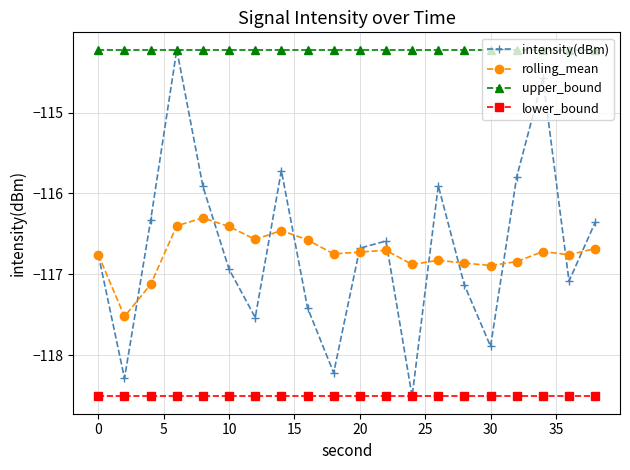

How many values in the intensity(dBm) series exceed -116?

6